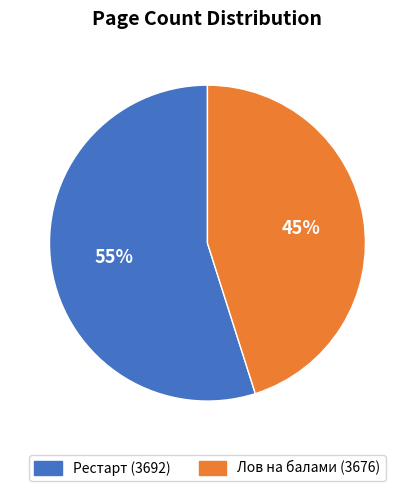

Is it true that Лов на балами (3676) is 45% of the pie?

True